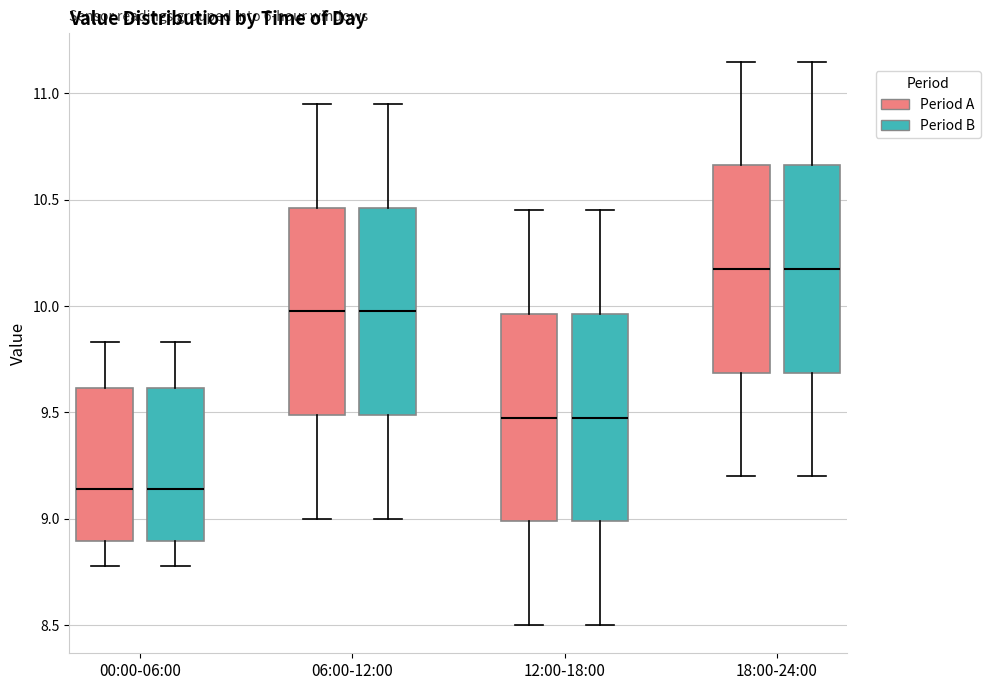

Reading left to right, read every box against the y-axis: the position of its median line, the range the box covers, and the ends of its whiskers. The values are not printed on the chart, so give them approximately, as read against the axis.

00:00-06:00 (Period A): median 9.15, box 8.90 to 9.60, whiskers 8.80 to 9.85
00:00-06:00 (Period B): median 9.15, box 8.90 to 9.60, whiskers 8.80 to 9.85
06:00-12:00 (Period A): median 10.00, box 9.50 to 10.45, whiskers 9.00 to 10.95
06:00-12:00 (Period B): median 10.00, box 9.50 to 10.45, whiskers 9.00 to 10.95
12:00-18:00 (Period A): median 9.50, box 9.00 to 9.95, whiskers 8.50 to 10.45
12:00-18:00 (Period B): median 9.50, box 9.00 to 9.95, whiskers 8.50 to 10.45
18:00-24:00 (Period A): median 10.20, box 9.70 to 10.65, whiskers 9.20 to 11.15
18:00-24:00 (Period B): median 10.20, box 9.70 to 10.65, whiskers 9.20 to 11.15